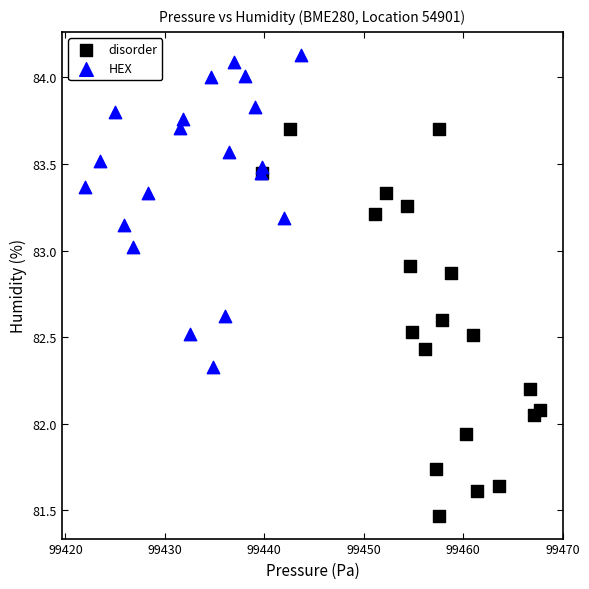

Which series contains the lowest Y value?

disorder